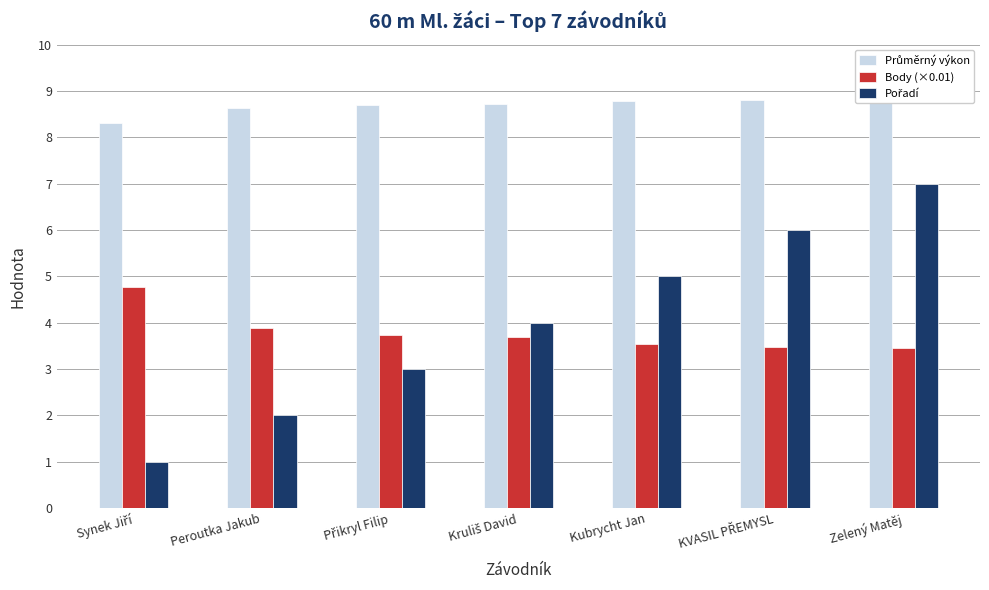

True or false: Pořadí has a value of 2.0 at Peroutka Jakub.

True